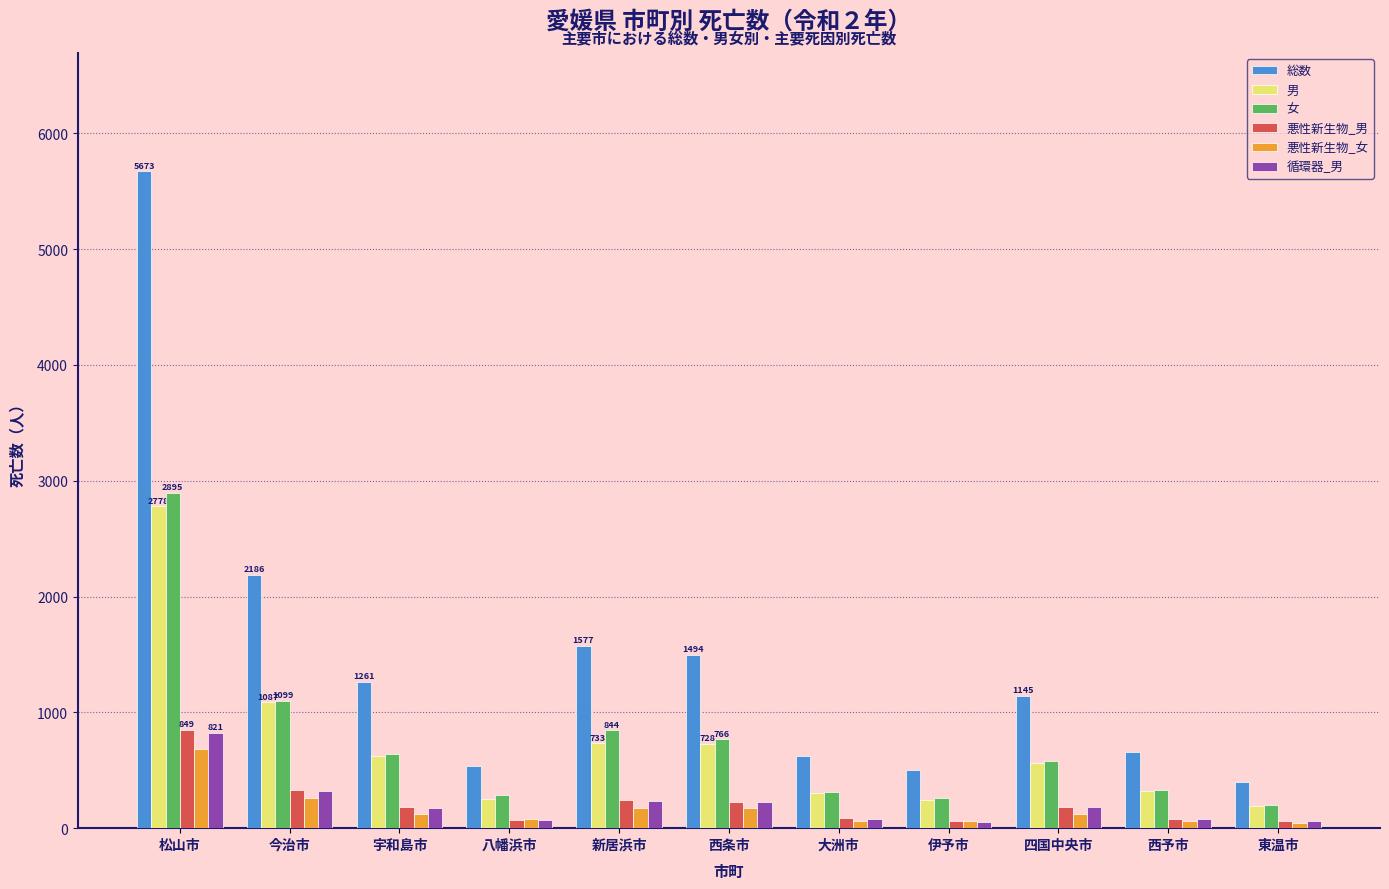

How many data points in 女 are less than 584?

5